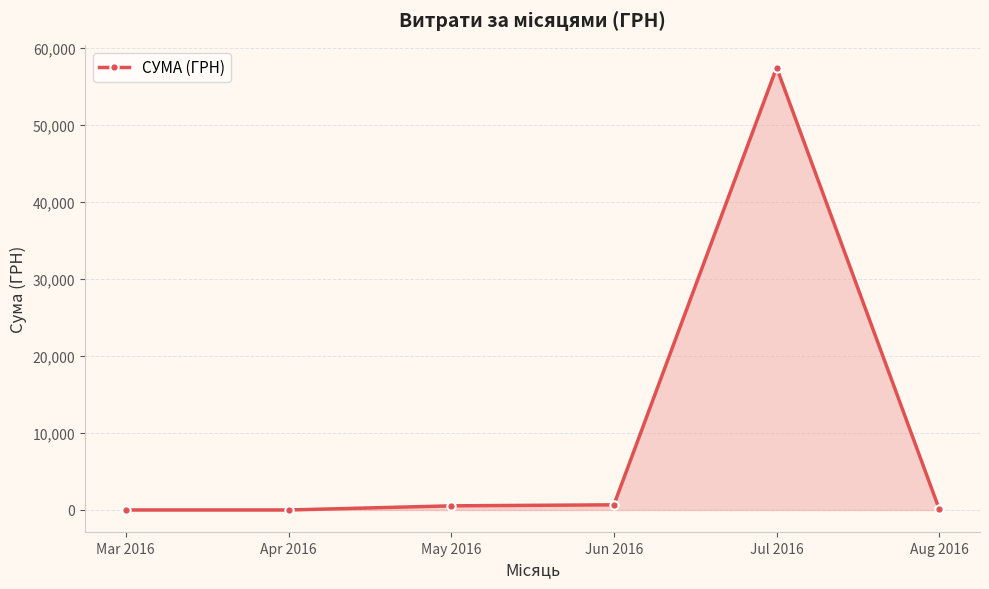

What is the sum of the values at Jun 2016 and Aug 2016?

747.4